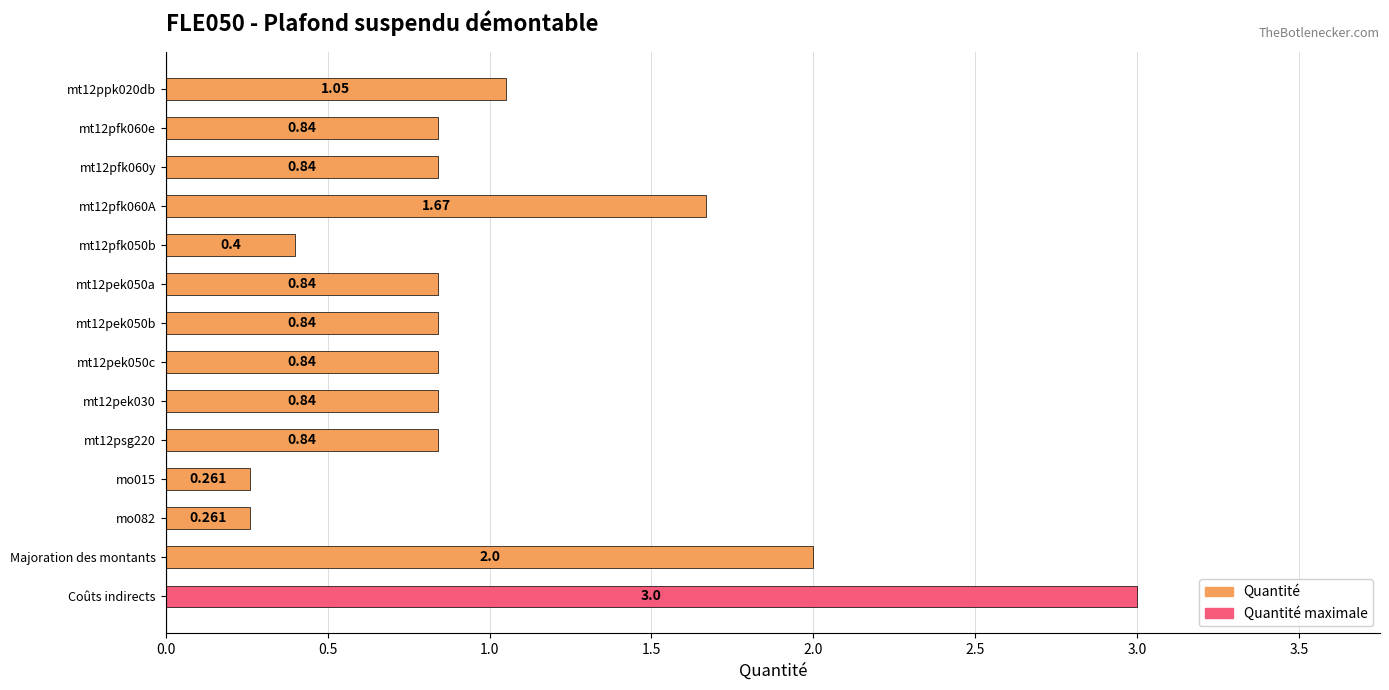

Which label corresponds to the largest value in the chart?

Coûts indirects